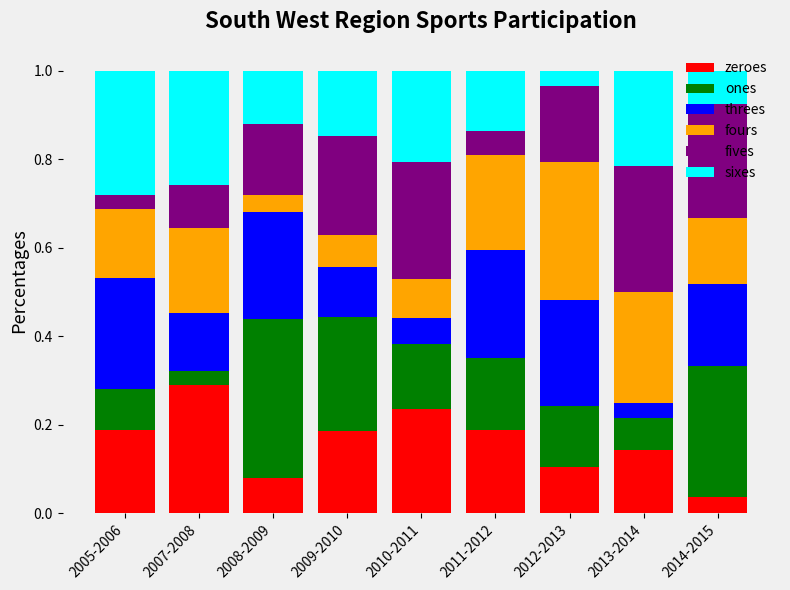

What is the total value across all series at 2011-2012?

1.0